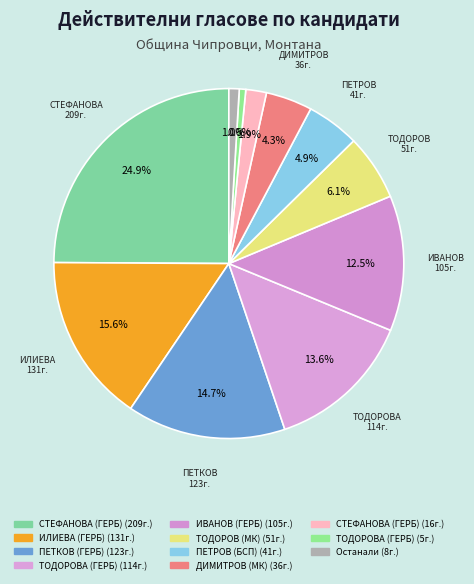

How many segments does this pie chart have?

11